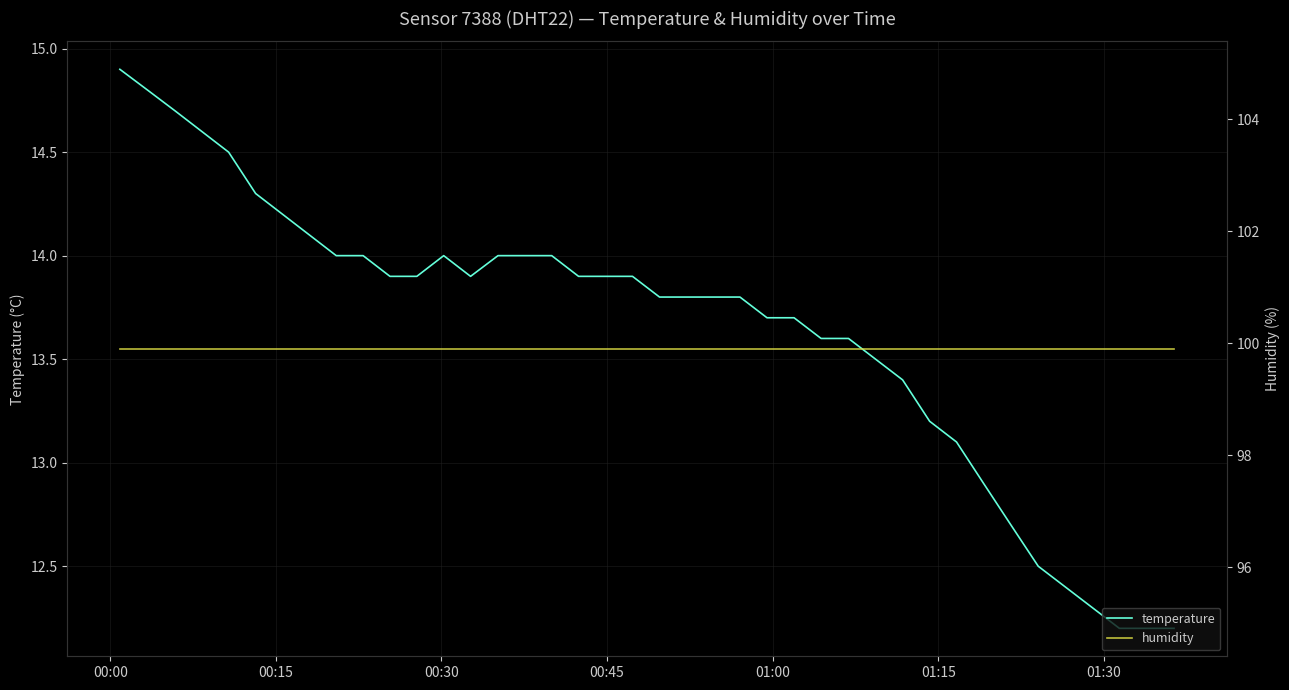

What is the minimum value for temperature?

12.2